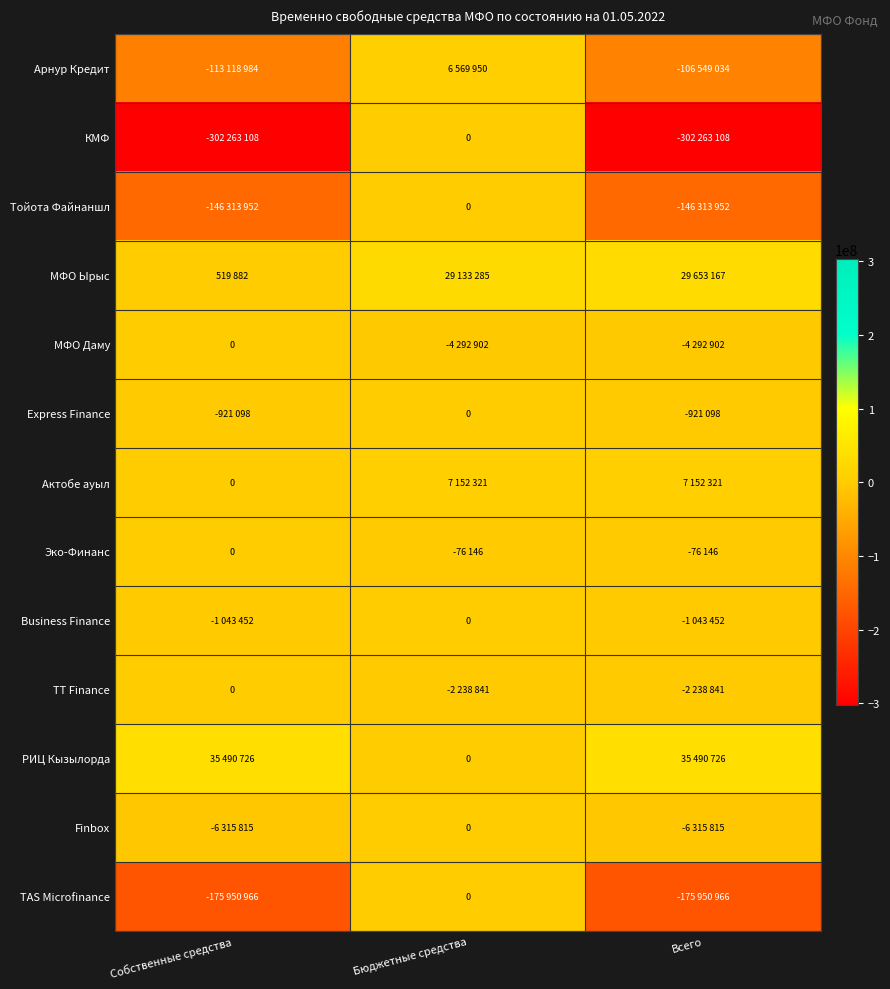

Read the МФО Даму value at Всего, to the nearest 100.

-4292900